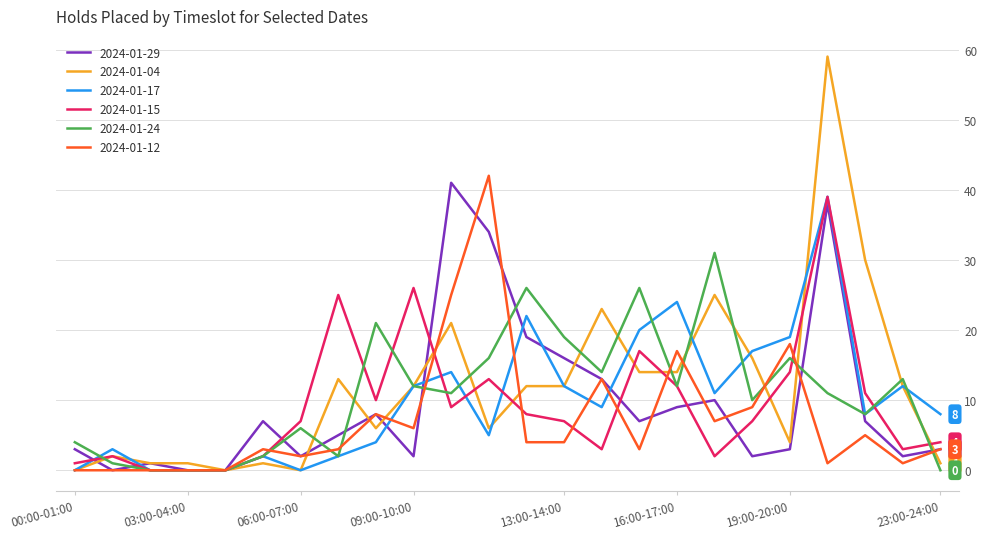

How many lines are shown in the chart?

6